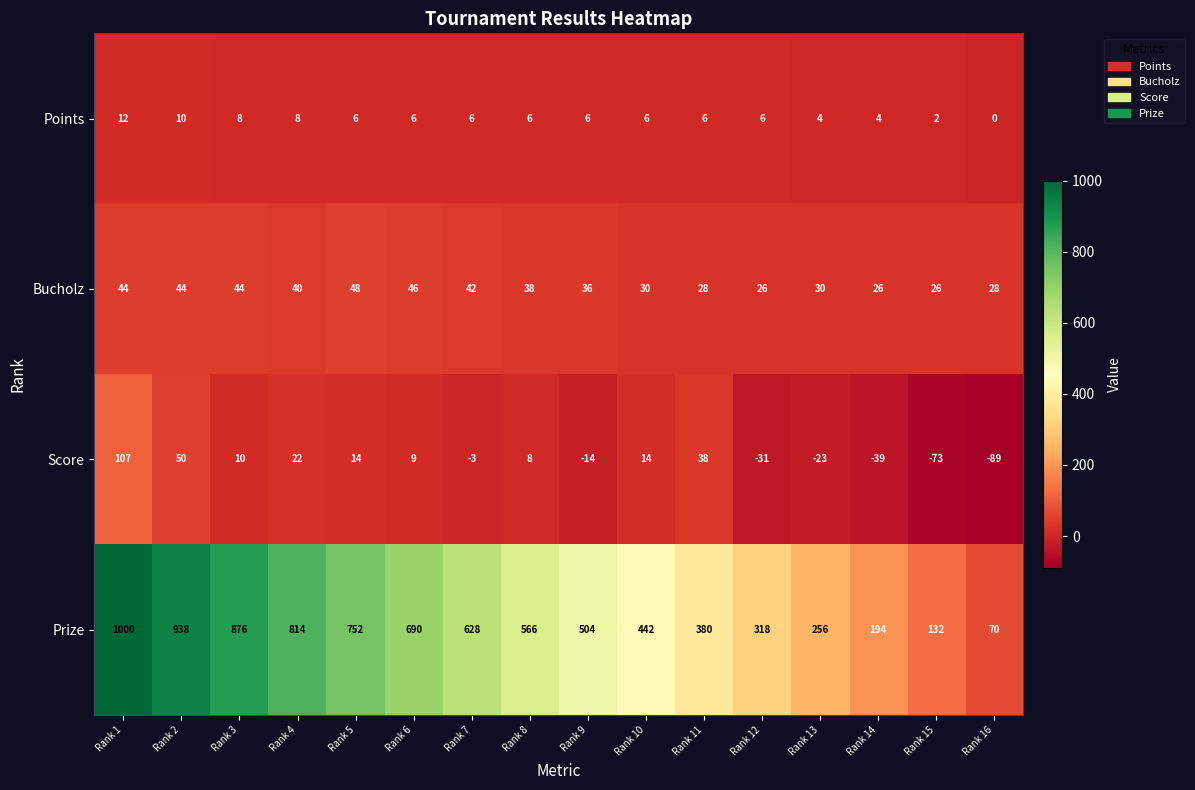

Which series has the widest spread of values?

Prize